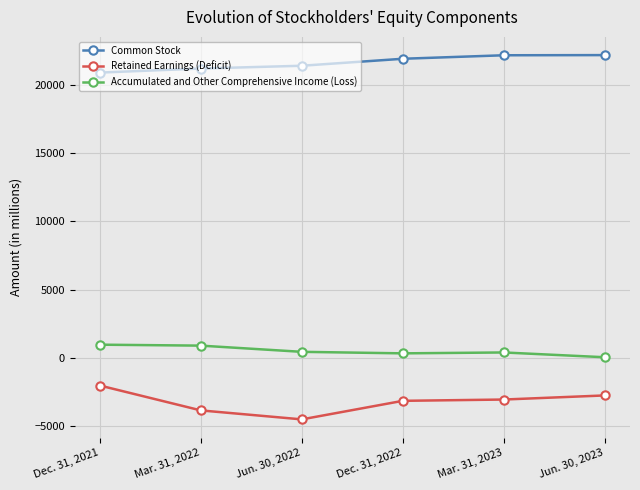

The value of Retained Earnings (Deficit) at Jun. 30, 2023 is -2736. True or false?

True